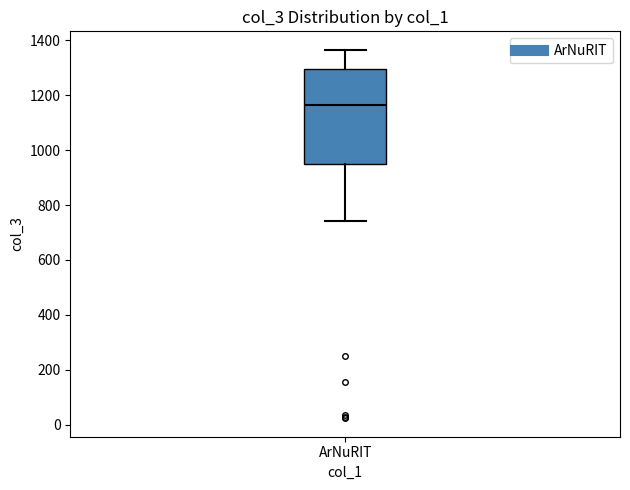

Transcribe this box plot: give where the median line is, the range the box spans, and where the two whiskers end, as read against the y-axis. The values are not printed on the chart, so give them approximately, as read against the axis.

median 1160, box 940 to 1300, whiskers 740 to 1360